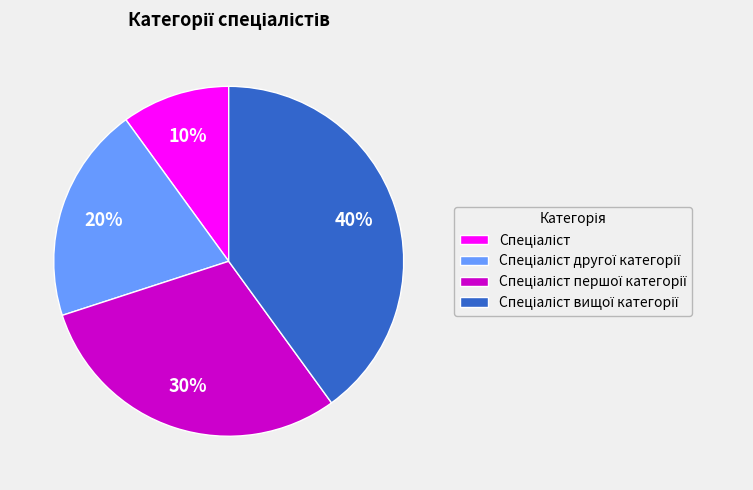

Is there any slice that represents more than half of the pie?

No